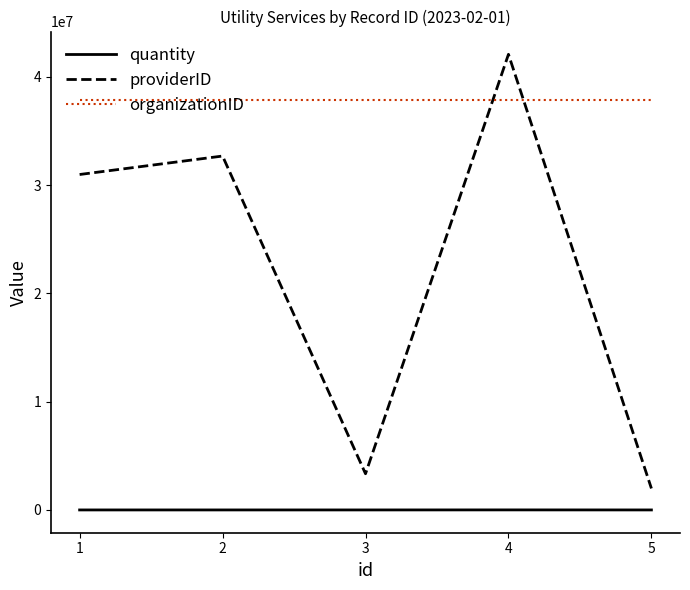

Which series has the largest total across all categories?

organizationID